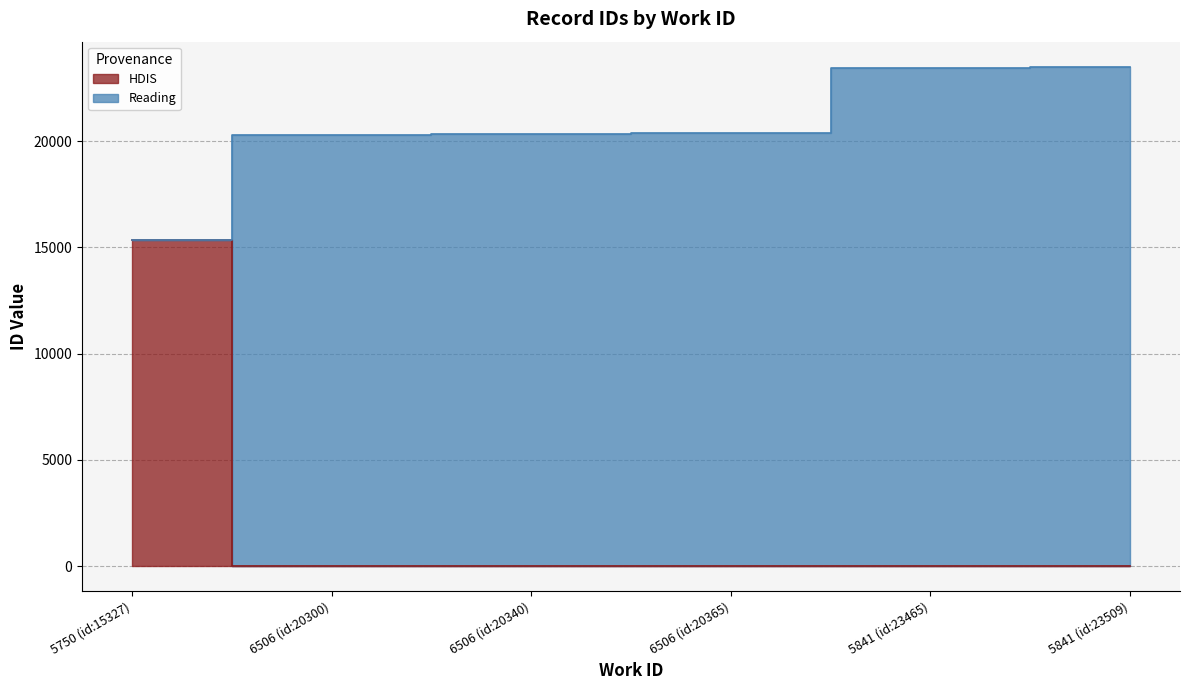

What is the sum of all values?

123306